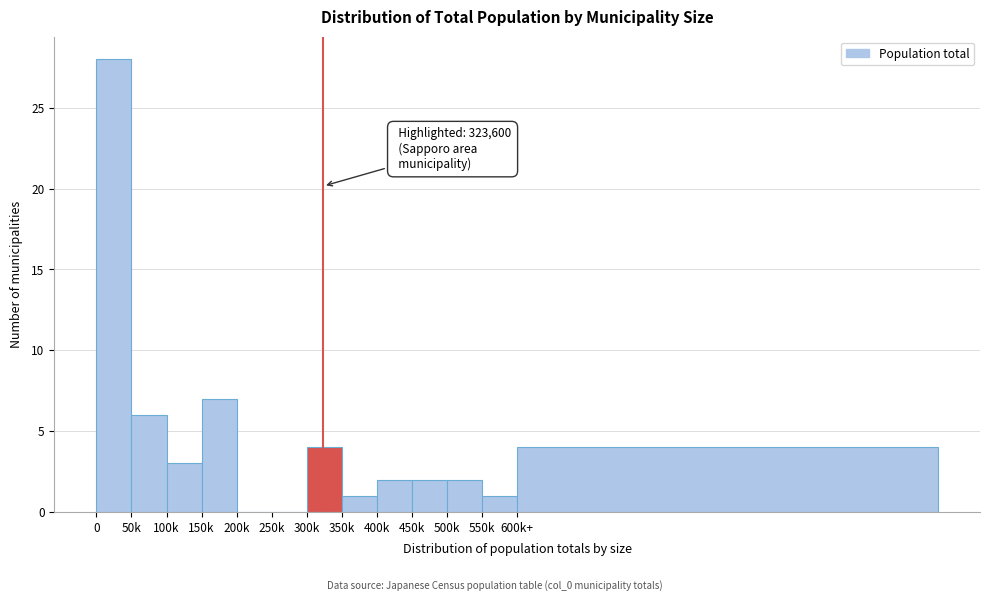

Between 500k and 600k+, which is larger?

600k+